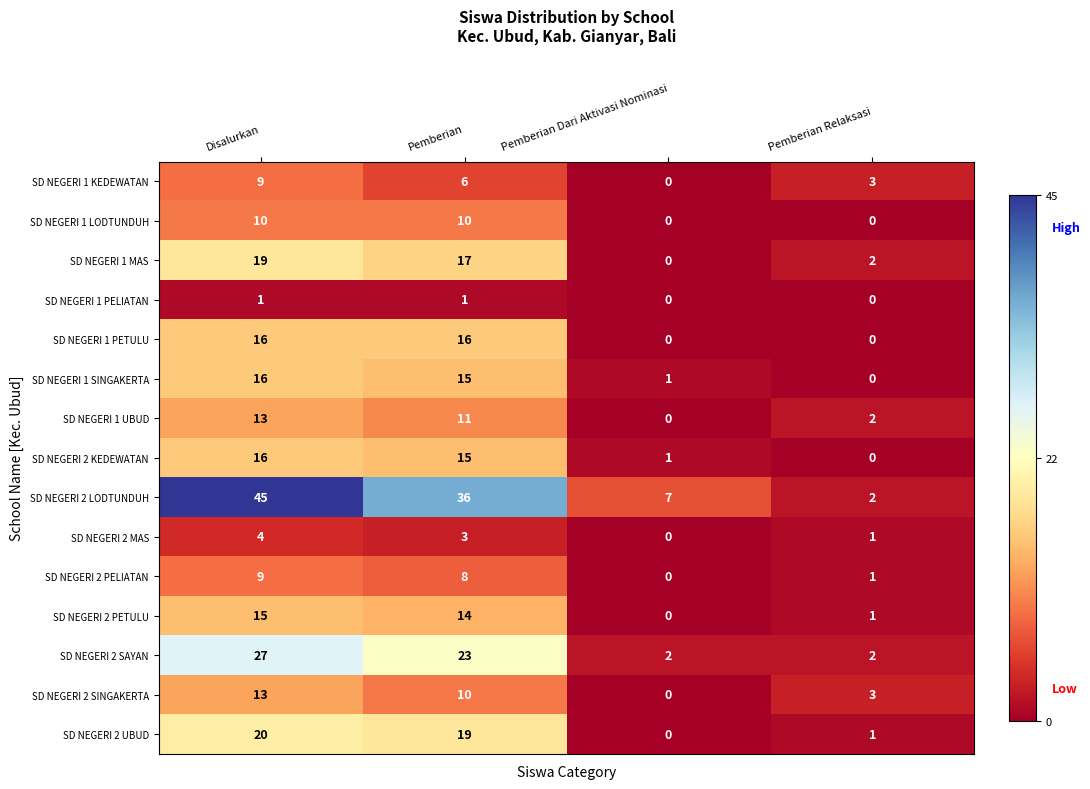

Rank the categories by SD NEGERI 1 SINGAKERTA value from lowest to highest.

Pemberian Relaksasi, Pemberian Dari Aktivasi Nominasi, Pemberian, Disalurkan